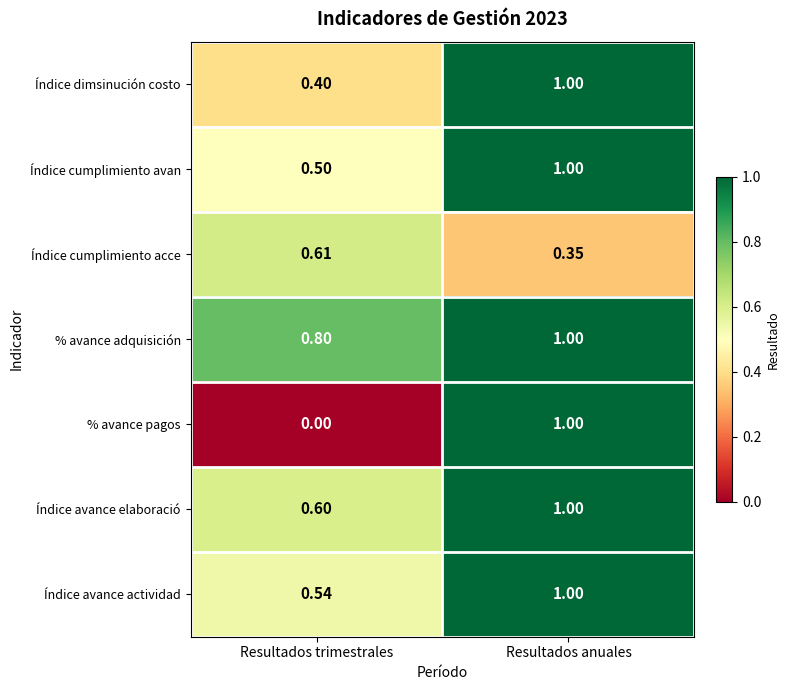

Which series changed the most between Resultados trimestrales and Resultados anuales?

% avance pagos